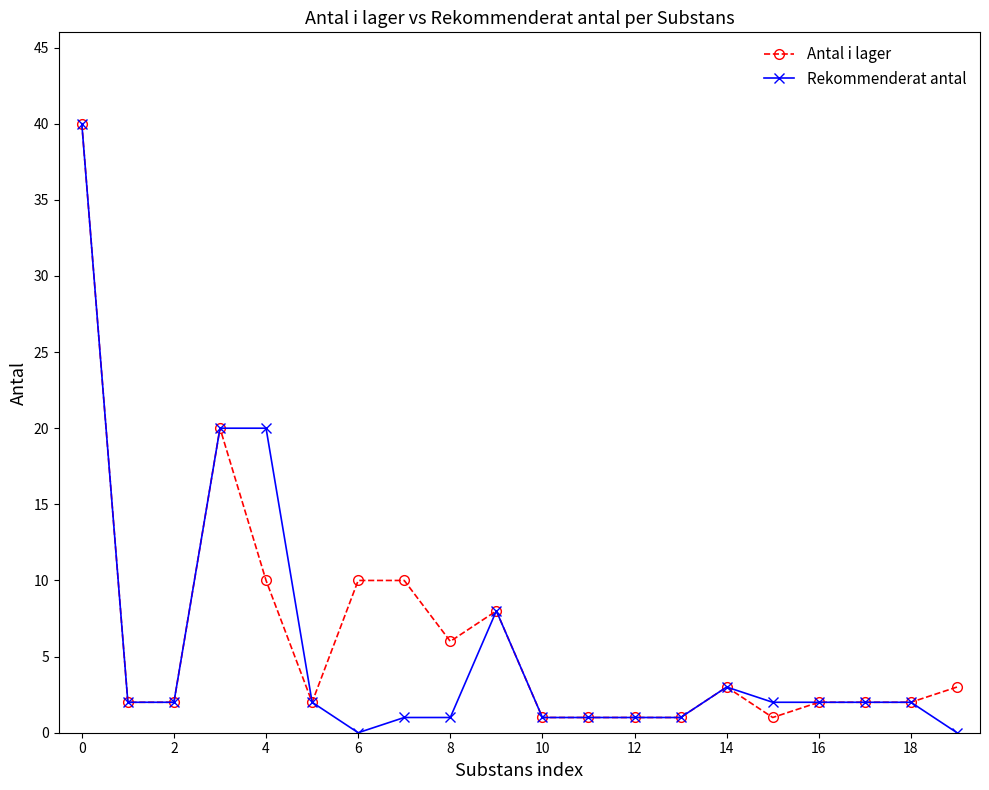

True or false: Rekommenderat antal has more than 0 points higher than both neighbors.

True